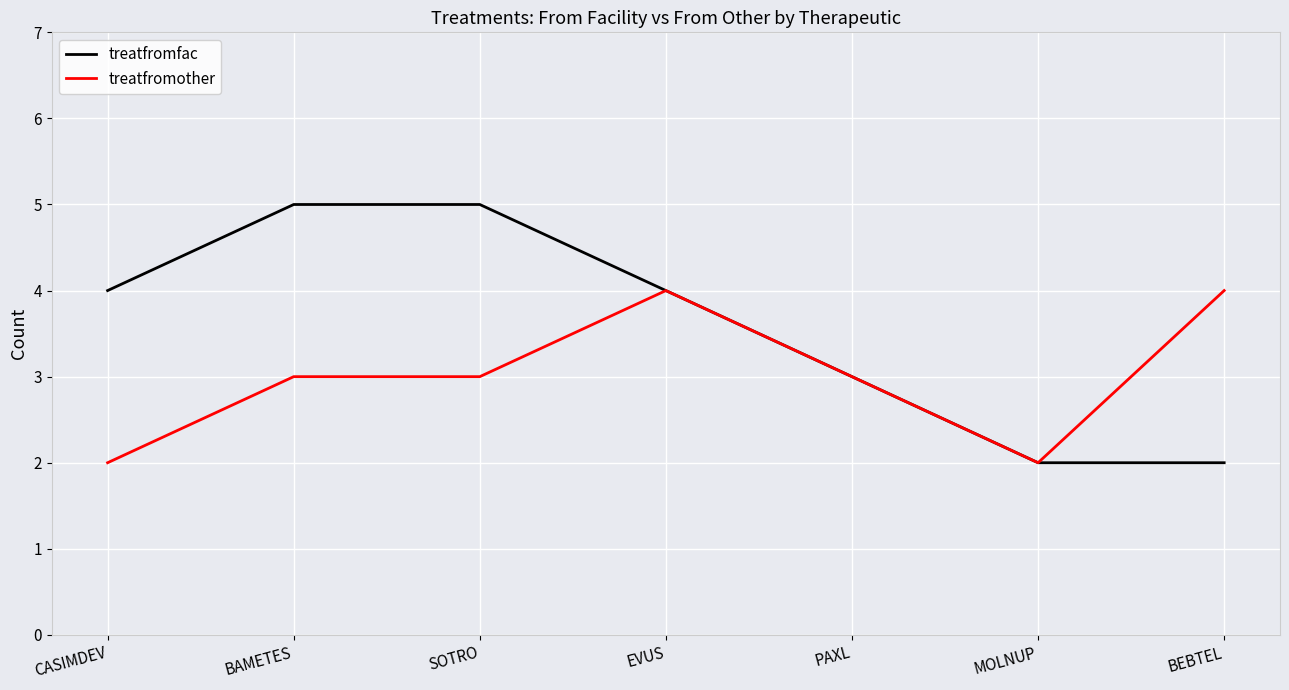

Which series has the largest range (max minus min)?

treatfromfac